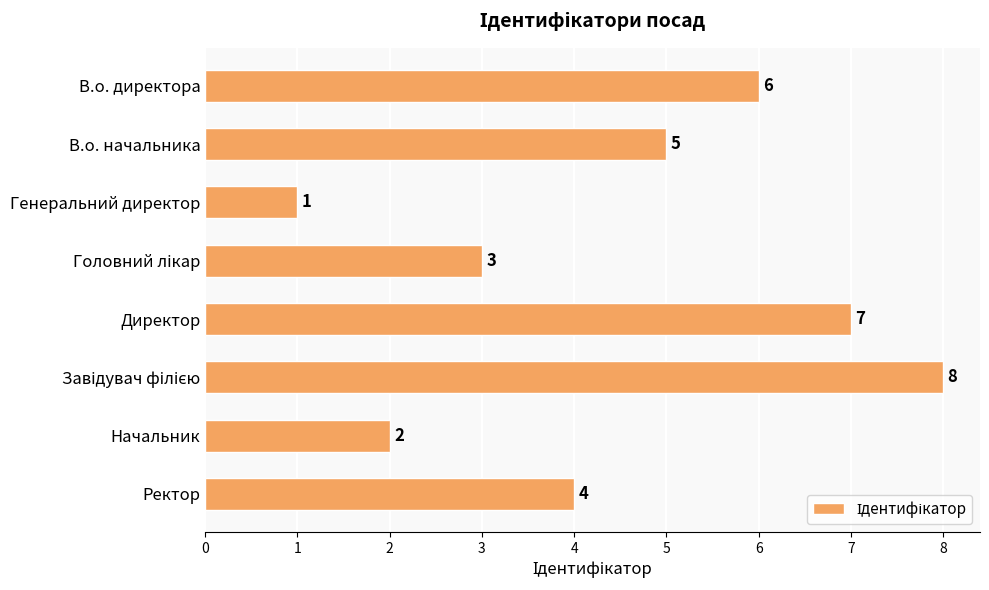

What is the ratio of the value at Директор to the value at Начальник?

3.5